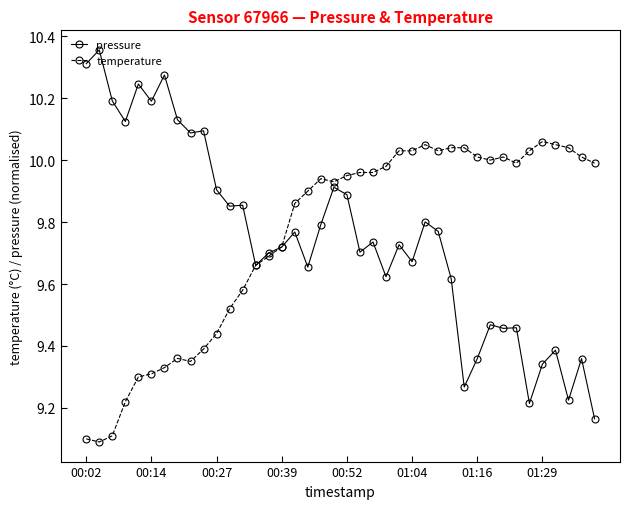

List the series in order of their peak value, lowest first.

temperature, pressure